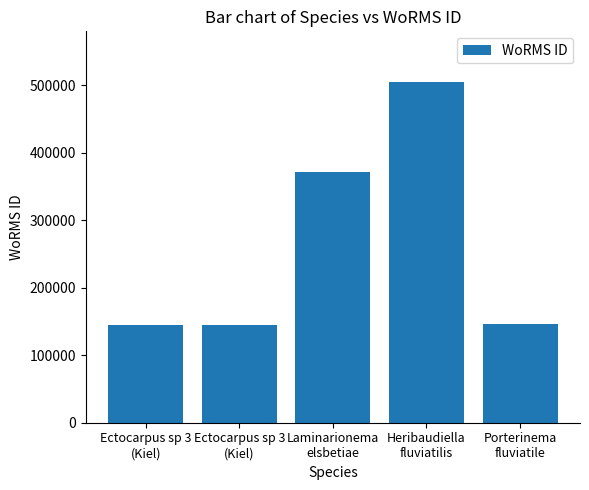

How many data points are less than 146282?

2